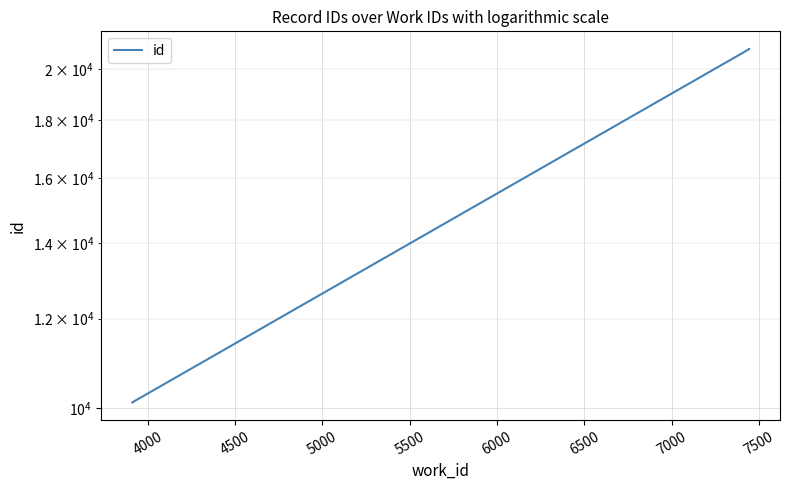

True or false: the data shows 9271 at 6500.

False